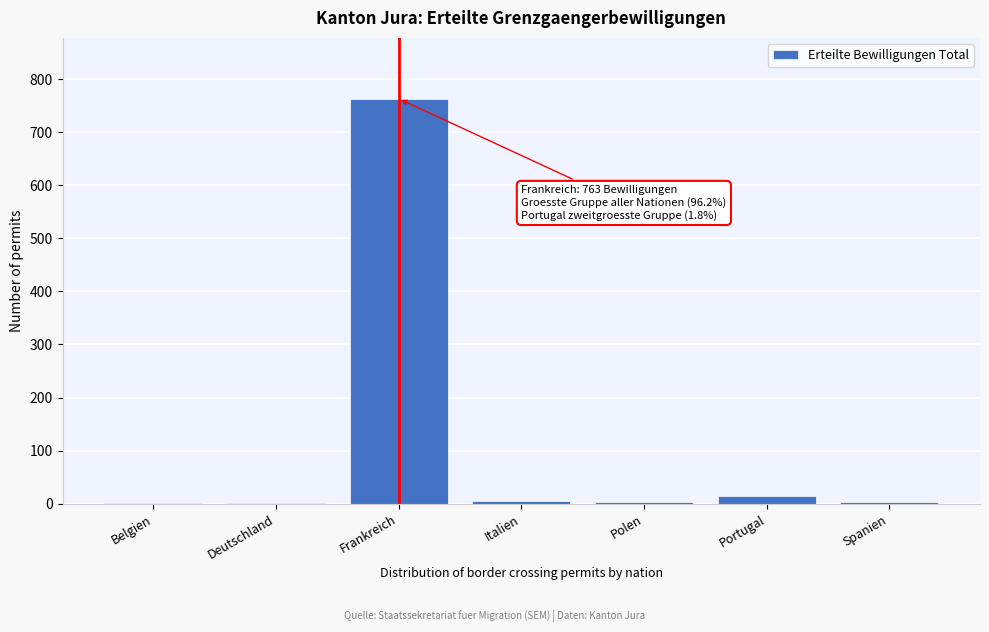

The value at Frankreich is 763. True or false?

True